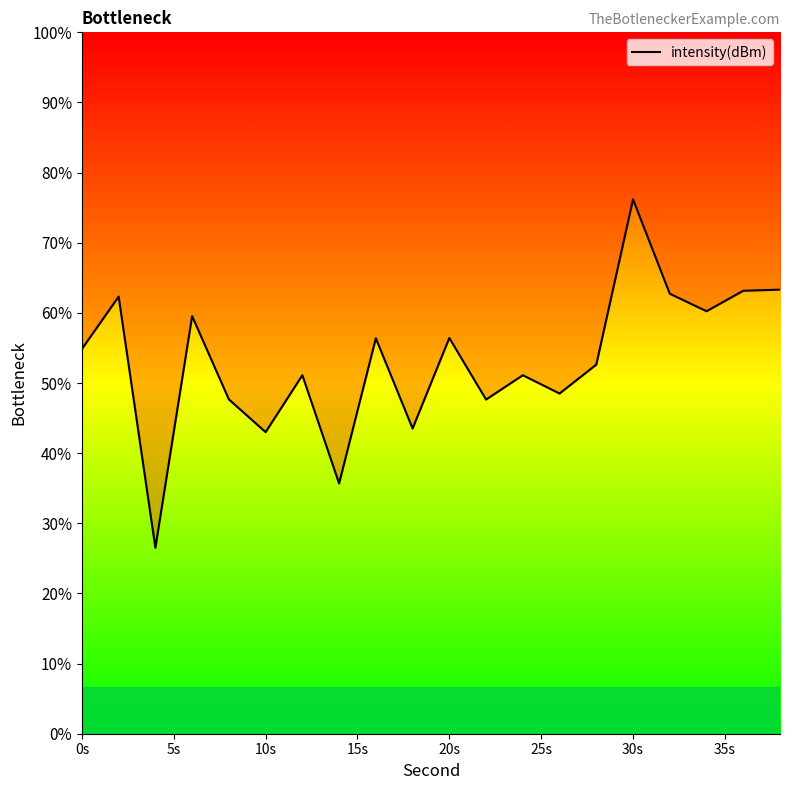

Does the chart display data point markers on the line(s)?

No